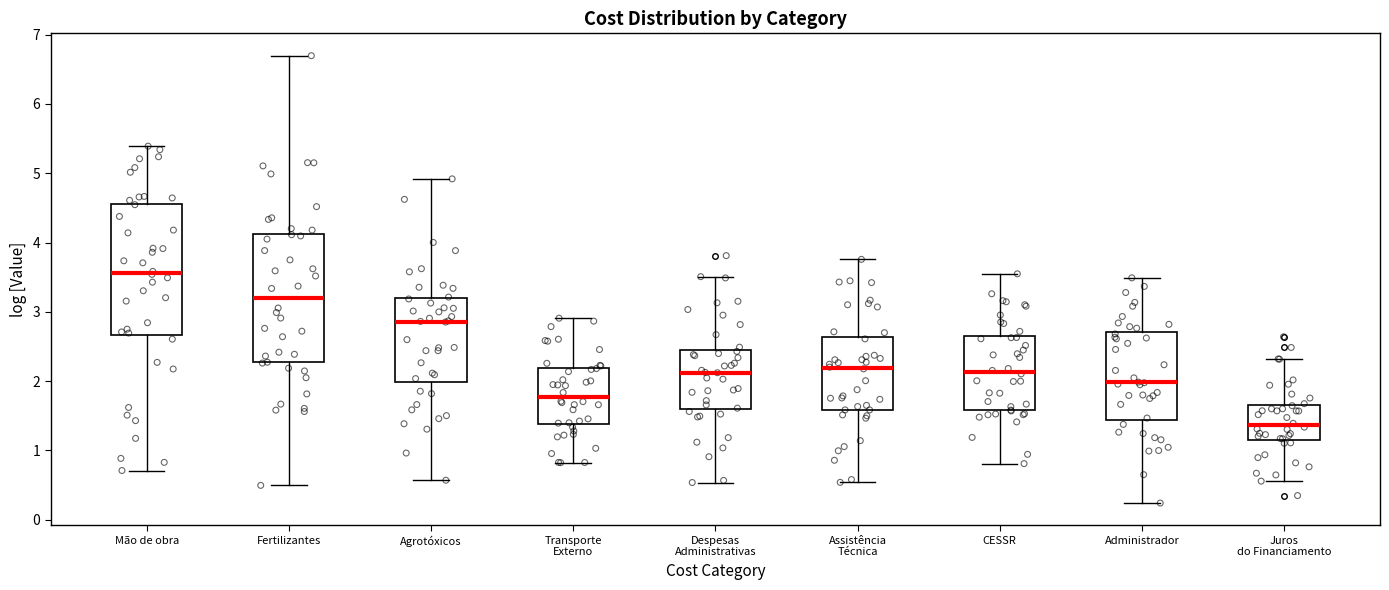

Which box is the tallest, from its lower edge to its upper edge?

Fertilizantes